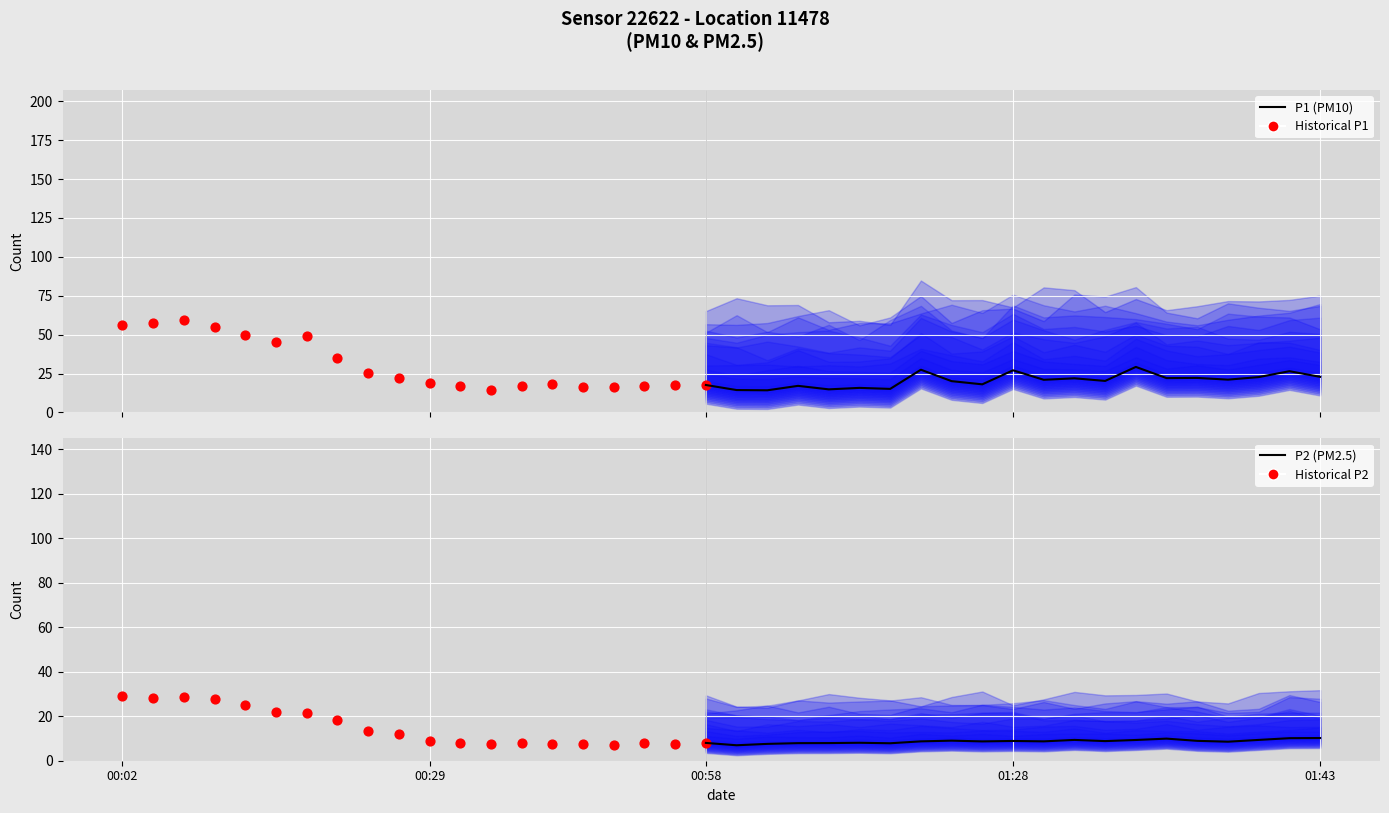

At which category is the sum across all series the highest?

00:02